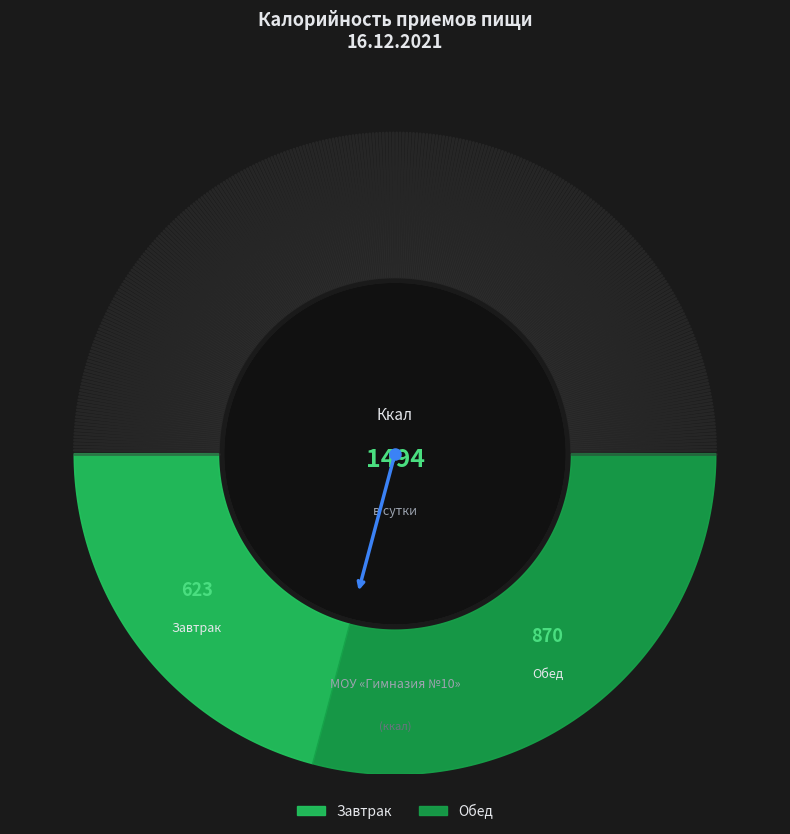

What is the change in value from Завтрак to Обед?

+247.2